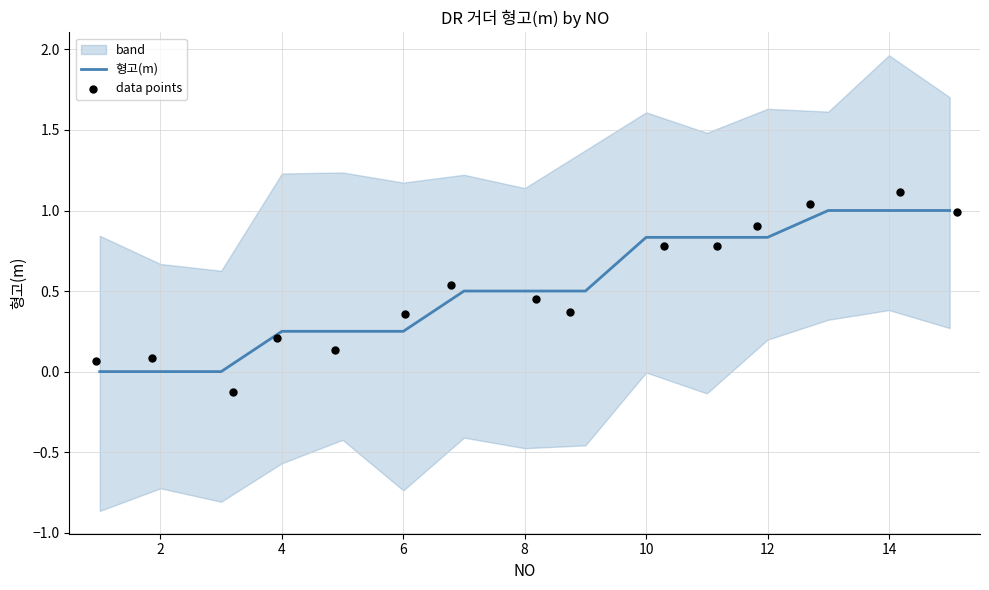

At how many categories does at least one series exceed 0?

14